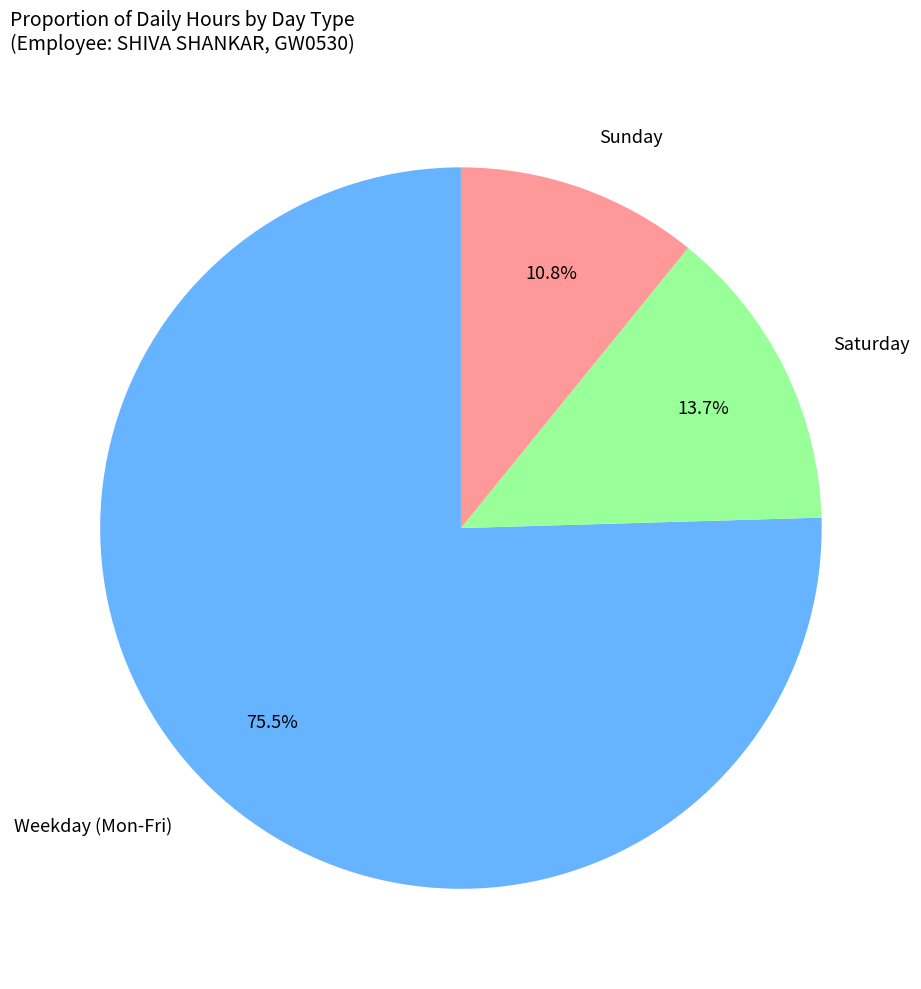

Does any single category account for the majority?

Yes